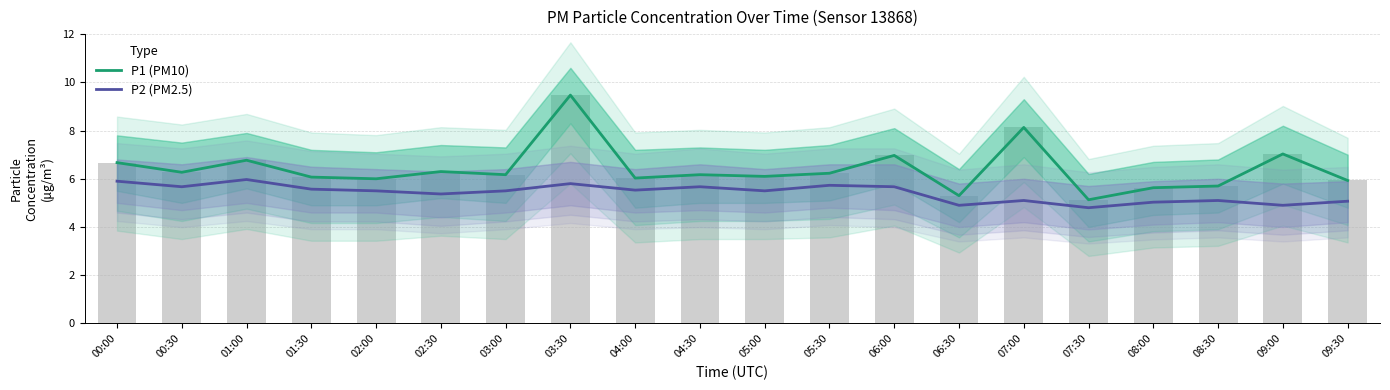

What is the difference between the P2 (PM2.5) values at 02:30 and 00:30?

0.3